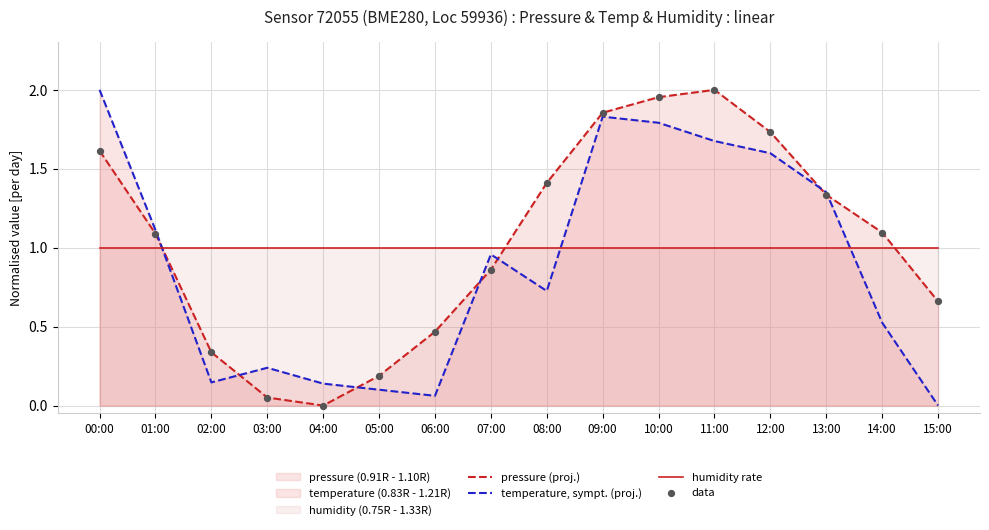

Which series has the largest total across all categories?

pressure (proj.)